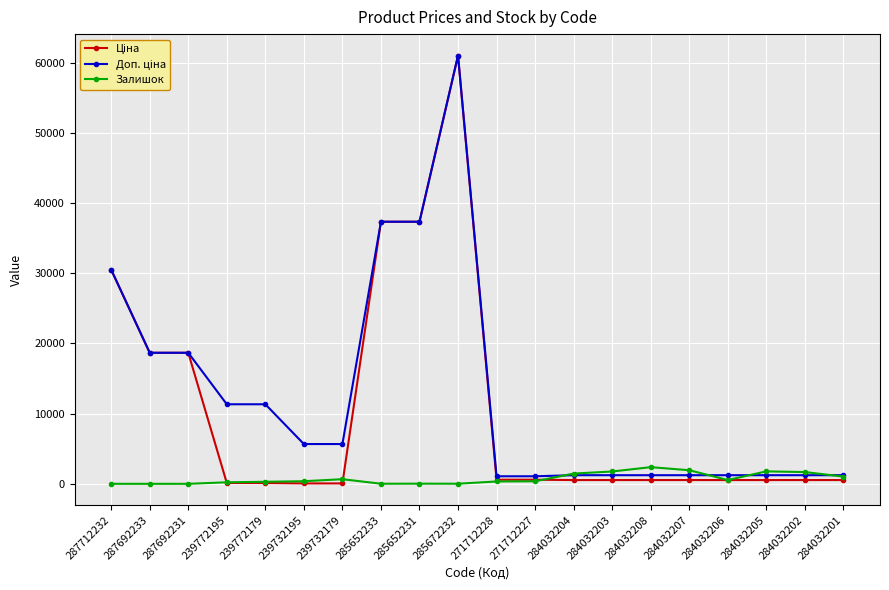

What position from the left is 284032202?

19